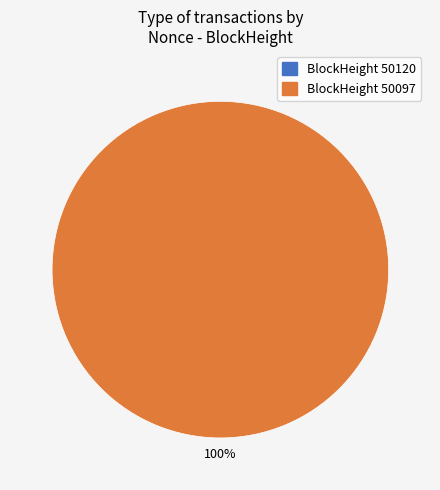

Is it true that 50120 is 0% of the pie?

True